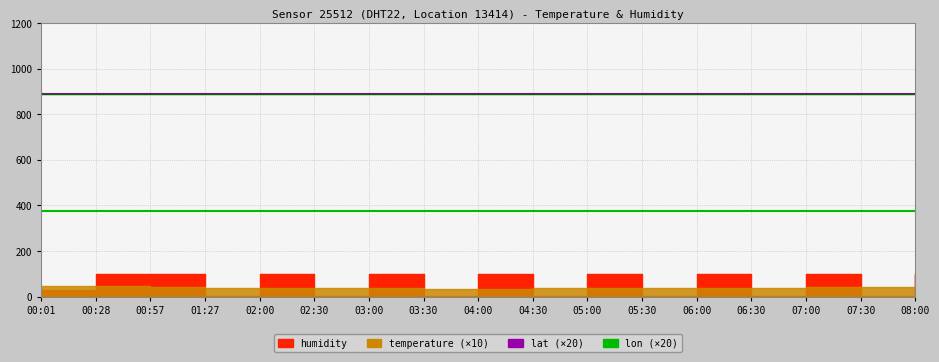

Between 02:00 and 04:30, which is larger?

02:00